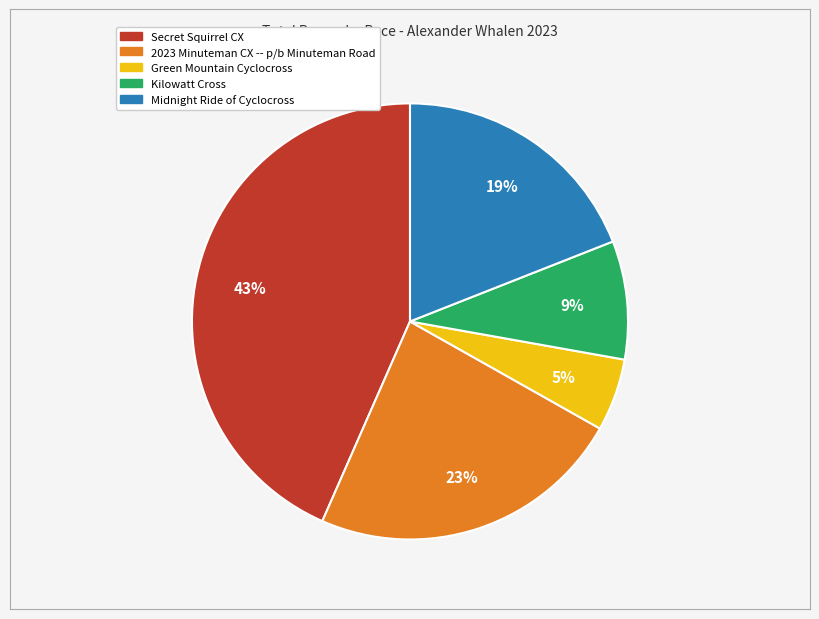

Is it true that 2023 Minuteman CX -- p/b Minuteman Road is 14% of the pie?

False